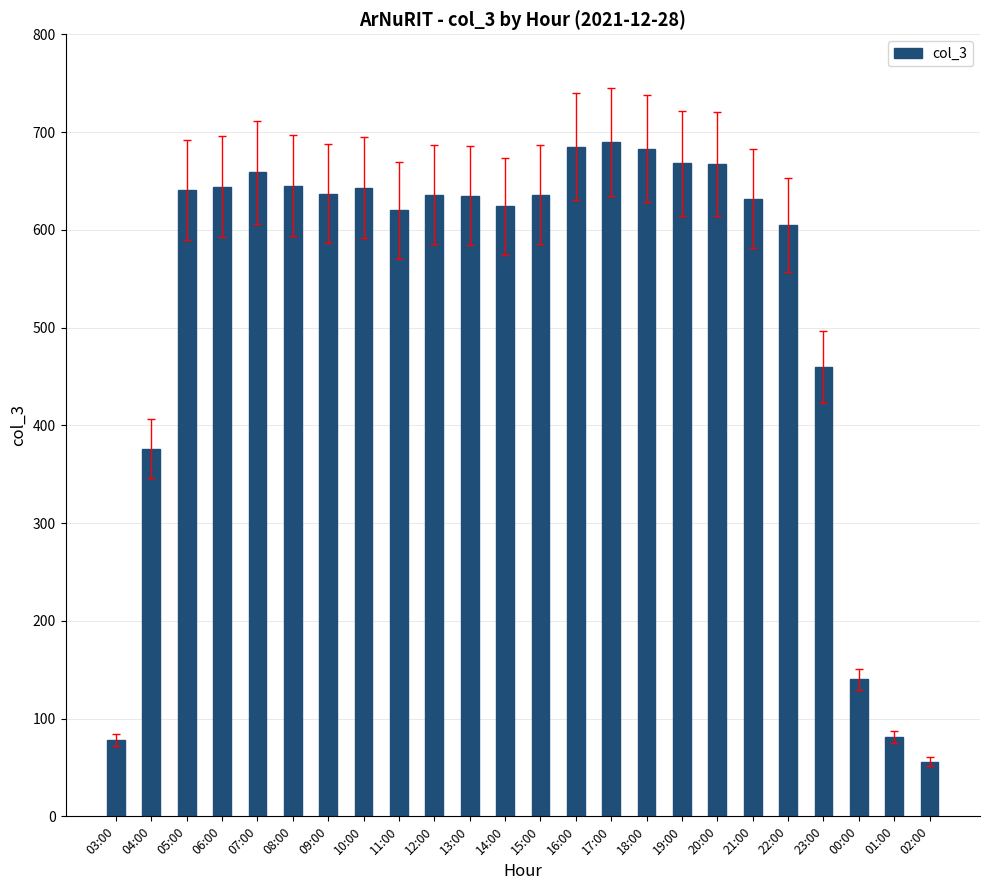

What is the difference between the maximum and minimum values?

634